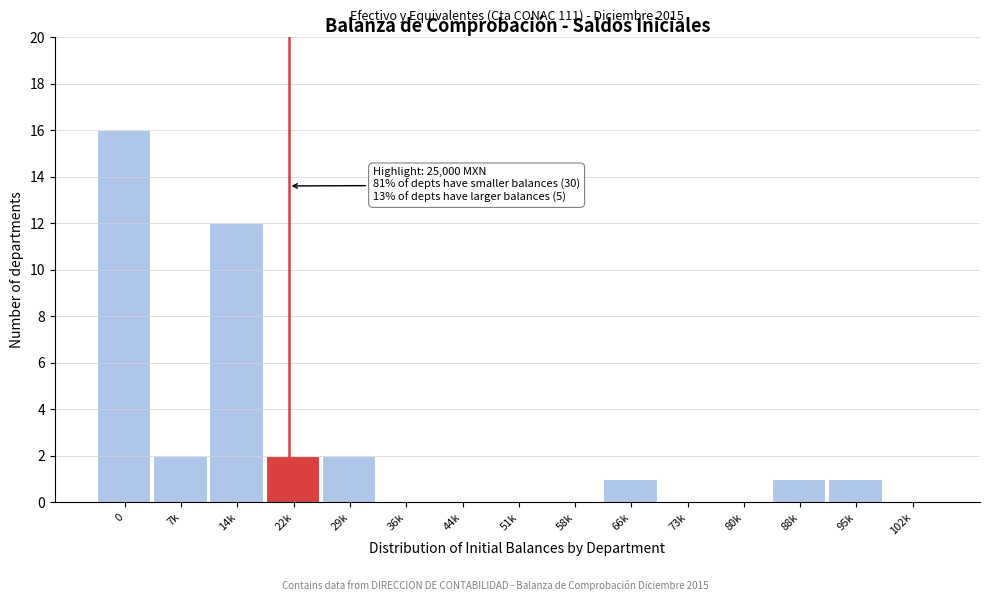

Reading left to right, what are all the values shown in this chart?

0=16	7k=2	14k=12	22k=2	29k=2	36k=0	44k=0	51k=0	58k=0	66k=1	73k=0	80k=0	88k=1	95k=1	102k=0